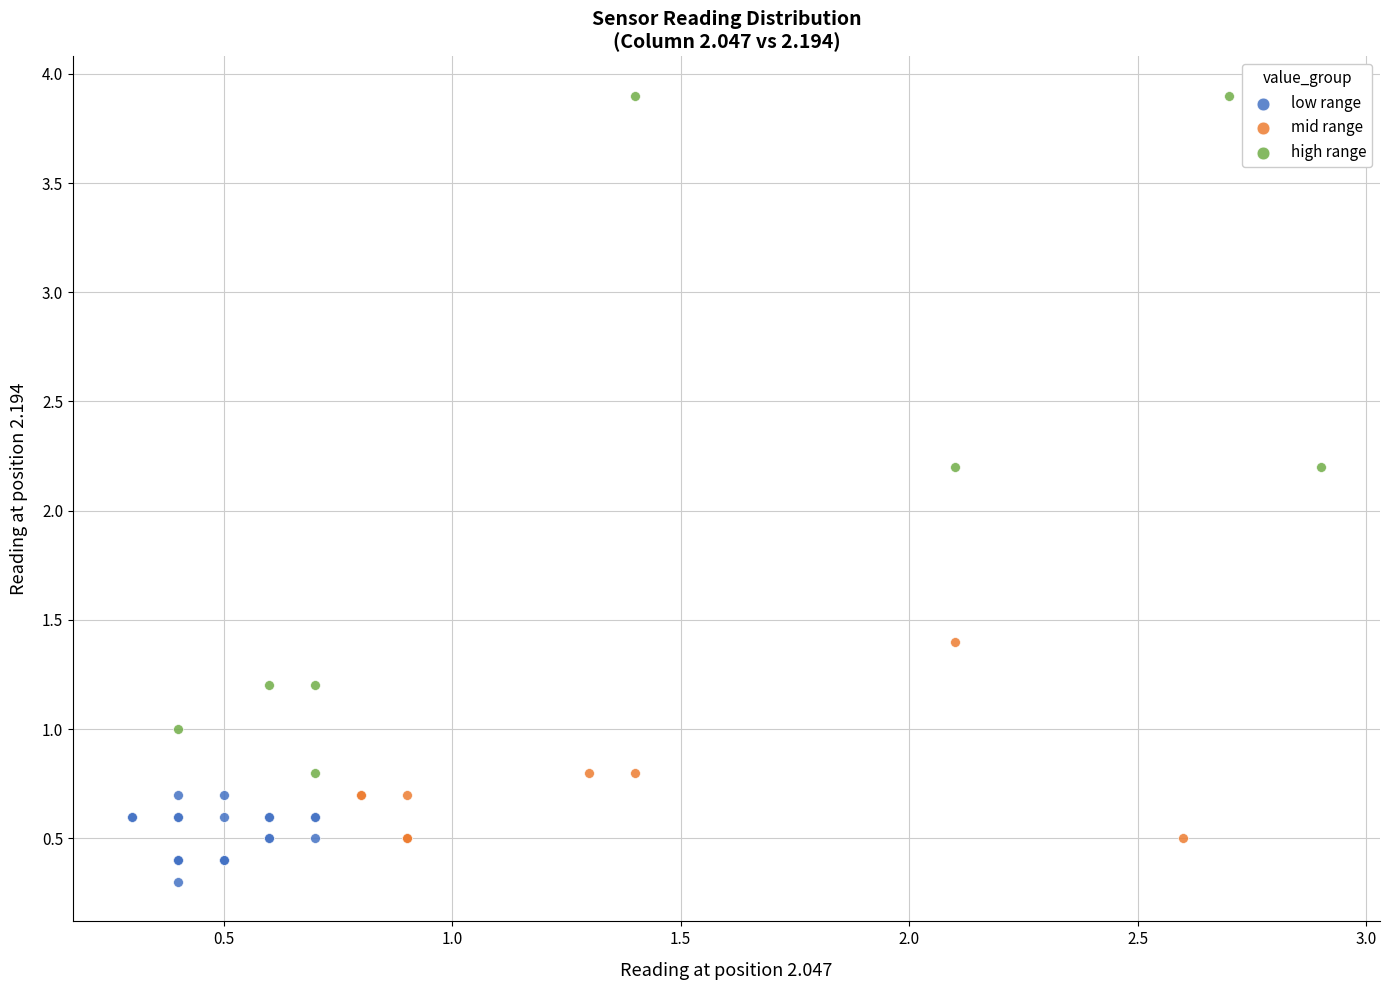

What are all the series names shown in the legend?

low range, mid range, high range